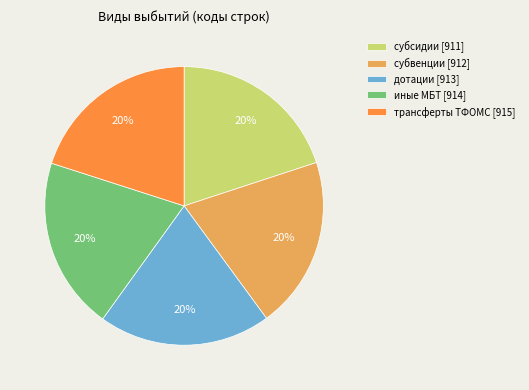

Count the number of slices in the pie.

5